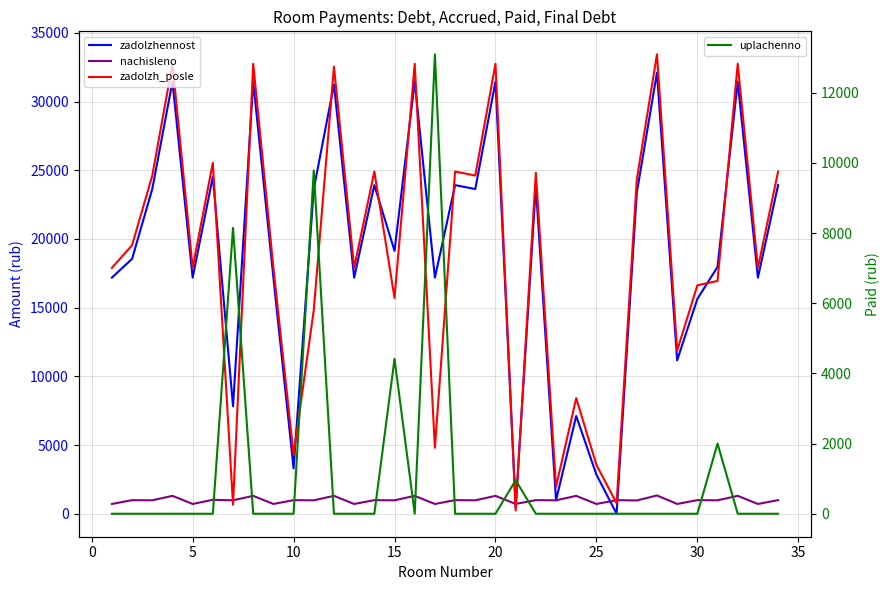

How many lines are shown in the chart?

4